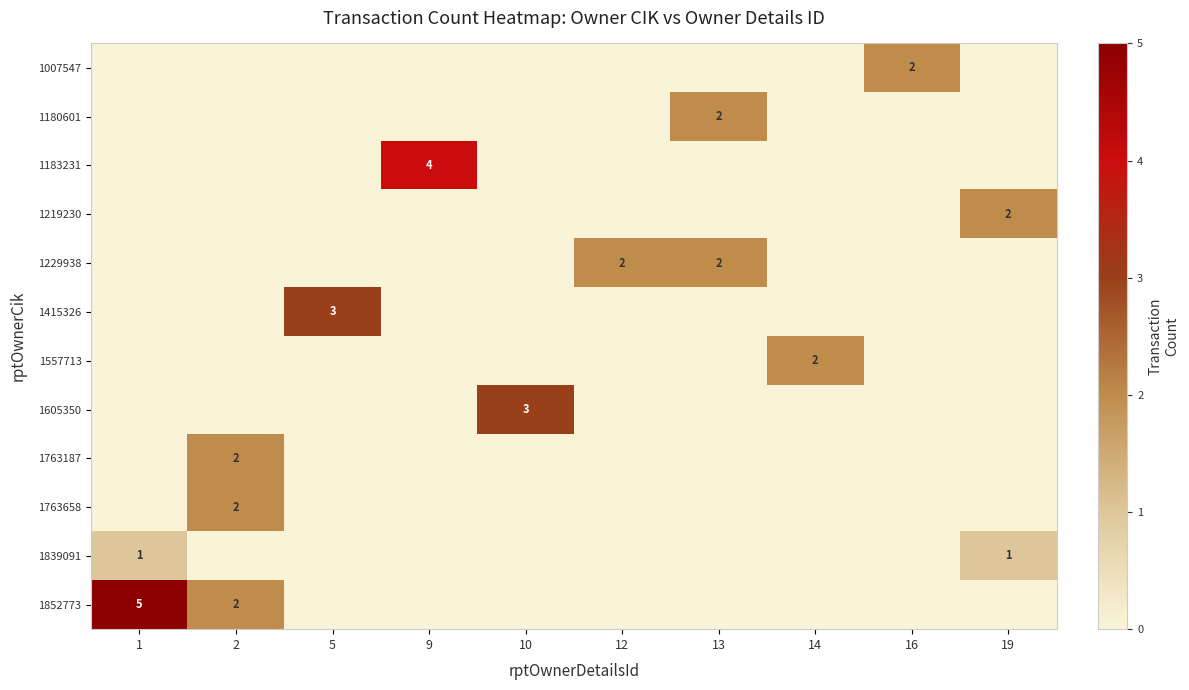

The 1180601 series shows 1 at 13. True or false?

False